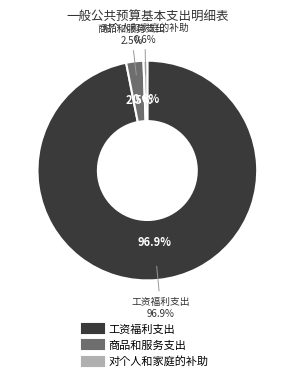

Rank the categories by value from lowest to highest.

对个人和家庭的补助, 商品和服务支出, 工资福利支出